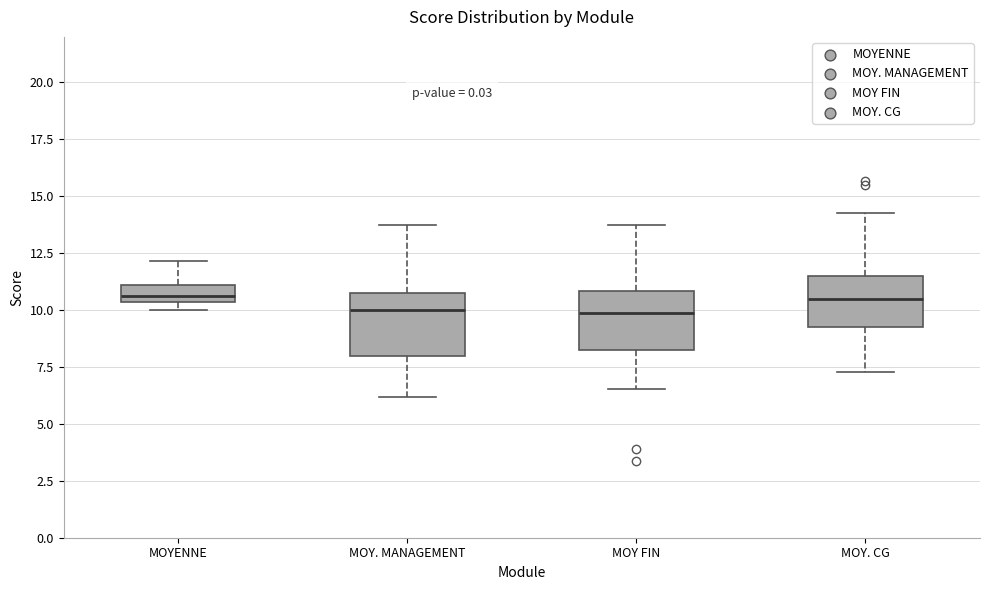

Reading left to right, transcribe this box plot: for each box, give where its median line is, the range the box spans, and where its two whiskers end, as read against the y-axis. The values are not printed on the chart, so give them approximately, as read against the axis.

MOYENNE: median 10.5 (inside the box), box 10.5 to 11.0, whiskers 10.0 to 12.0
MOY. MANAGEMENT: median 10.0, box 8.0 to 11.0, whiskers 6.0 to 14.0
MOY FIN: median 10.0, box 8.5 to 11.0, whiskers 6.5 to 13.5
MOY. CG: median 10.5, box 9.5 to 11.5, whiskers 7.5 to 14.5